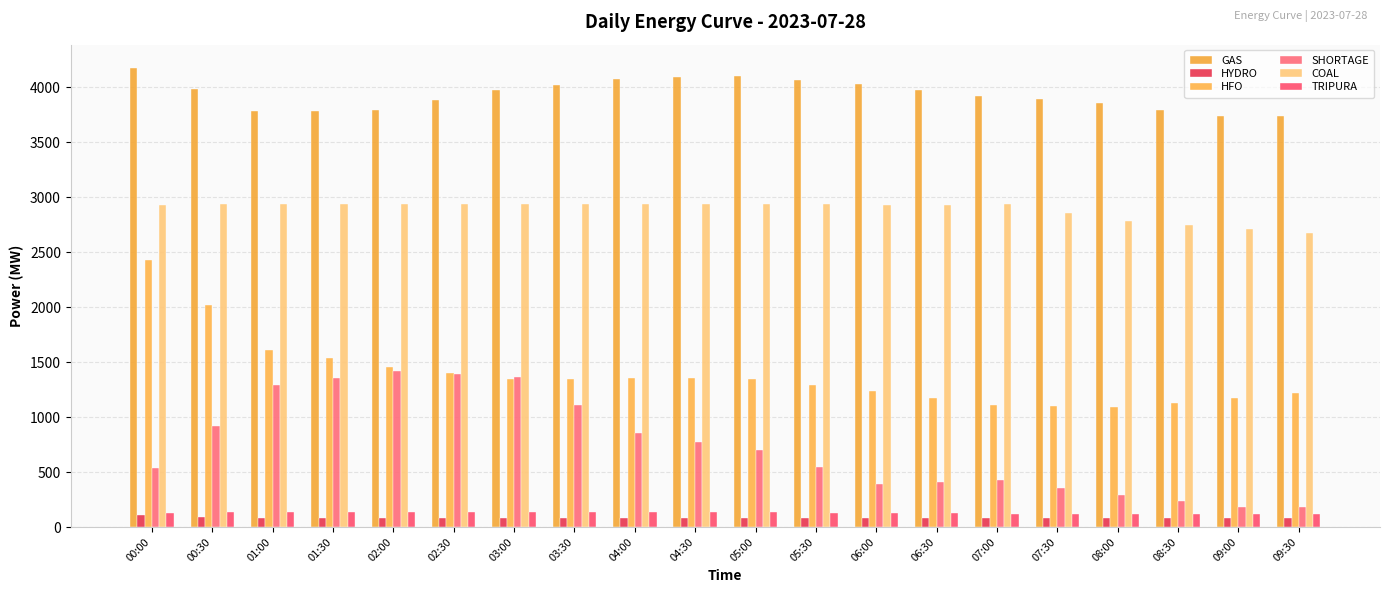

Reading left to right, transcribe all the data shown in this chart.

GAS: 00:00=4178.0	00:30=3981.0	01:00=3784.0	01:30=3788.0	02:00=3792.0	02:30=3881.5	03:00=3971.0	03:30=4021.5	04:00=4072.0	04:30=4089.0	05:00=4106.0	05:30=4066.0	06:00=4026.0	06:30=3974.5	07:00=3923.0	07:30=3891.5	08:00=3860.0	08:30=3797.0	09:00=3734.0	09:30=3740.5
HYDRO: 00:00=110.0	00:30=95.0	01:00=80.0	01:30=80.0	02:00=80.0	02:30=80.0	03:00=80.0	03:30=80.0	04:00=80.0	04:30=80.0	05:00=80.0	05:30=80.0	06:00=80.0	06:30=80.0	07:00=80.0	07:30=80.0	08:00=80.0	08:30=80.0	09:00=80.0	09:30=80.0
HFO: 00:00=2431.0	00:30=2019.0	01:00=1607.0	01:30=1533.0	02:00=1459.0	02:30=1402.5	03:00=1346.0	03:30=1349.5	04:00=1353.0	04:30=1351.5	05:00=1350.0	05:30=1295.0	06:00=1240.0	06:30=1175.5	07:00=1111.0	07:30=1102.0	08:00=1093.0	08:30=1132.0	09:00=1171.0	09:30=1222.0
SHORTAGE: 00:00=538.0	00:30=917.0	01:00=1295.9	01:30=1356.6	02:00=1417.2	02:30=1390.0	03:00=1362.8	03:30=1109.7	04:00=856.6	04:30=777.9	05:00=699.1	05:30=547.2	06:00=395.4	06:30=412.6	07:00=429.8	07:30=358.6	08:00=287.5	08:30=235.4	09:00=183.4	09:30=183.8
COAL: 00:00=2932.0	00:30=2936.5	01:00=2941.0	01:30=2937.5	02:00=2934.0	02:30=2938.0	03:00=2942.0	03:30=2939.0	04:00=2936.0	04:30=2937.5	05:00=2939.0	05:30=2934.5	06:00=2930.0	06:30=2932.5	07:00=2935.0	07:30=2858.0	08:00=2781.0	08:30=2748.0	09:00=2715.0	09:30=2671.5
TRIPURA: 00:00=132.0	00:30=134.0	01:00=136.0	01:30=137.0	02:00=138.0	02:30=139.0	03:00=140.0	03:30=139.0	04:00=138.0	04:30=136.0	05:00=134.0	05:30=130.0	06:00=126.0	06:30=124.0	07:00=122.0	07:30=120.0	08:00=118.0	08:30=118.0	09:00=118.0	09:30=118.0